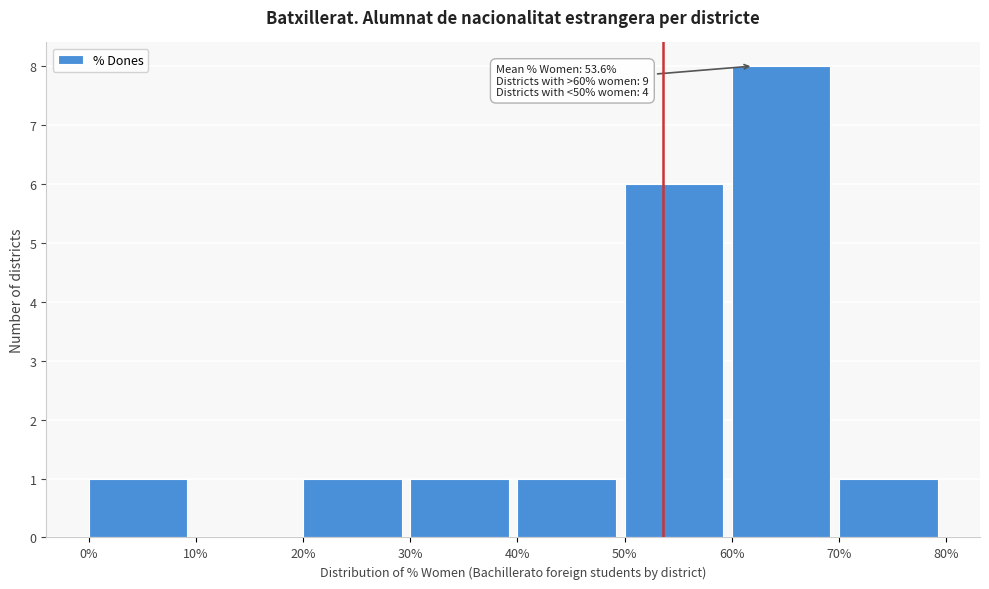

Reading left to right, transcribe all the data shown in this chart.

0%=1	10%=0	20%=1	30%=1	40%=1	50%=6	60%=8	70%=1